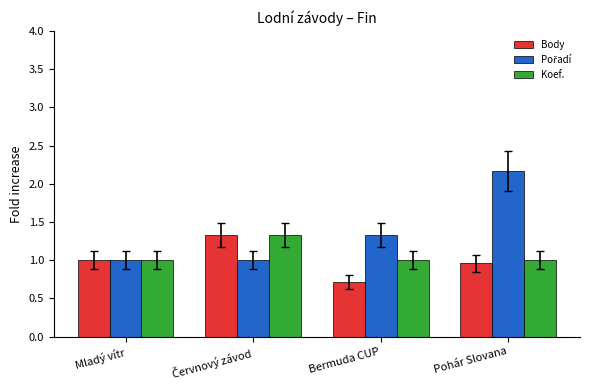

The Koef. series shows 1.0 at Pohár Slovana. True or false?

True